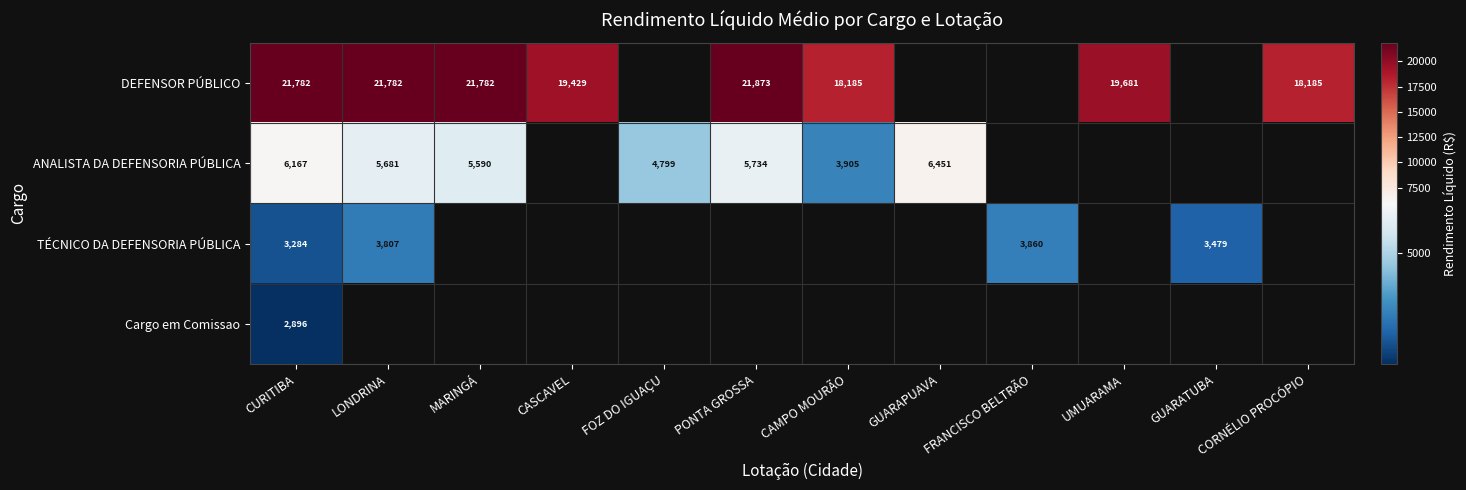

Where is ANALISTA DA DEFENSORIA PÚBLICA nearest to the value 5177?

FOZ DO IGUAÇU